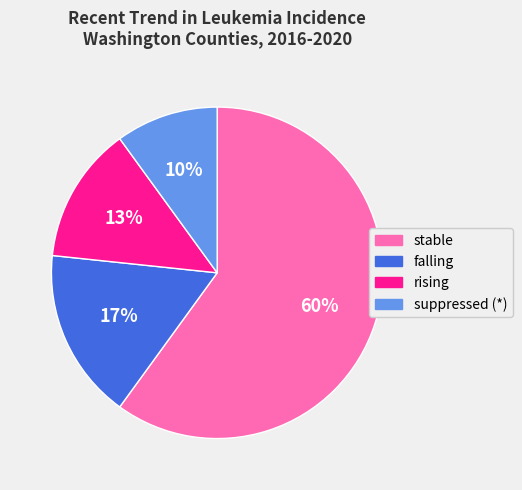

Rank the categories by value from lowest to highest.

suppressed, rising, falling, stable